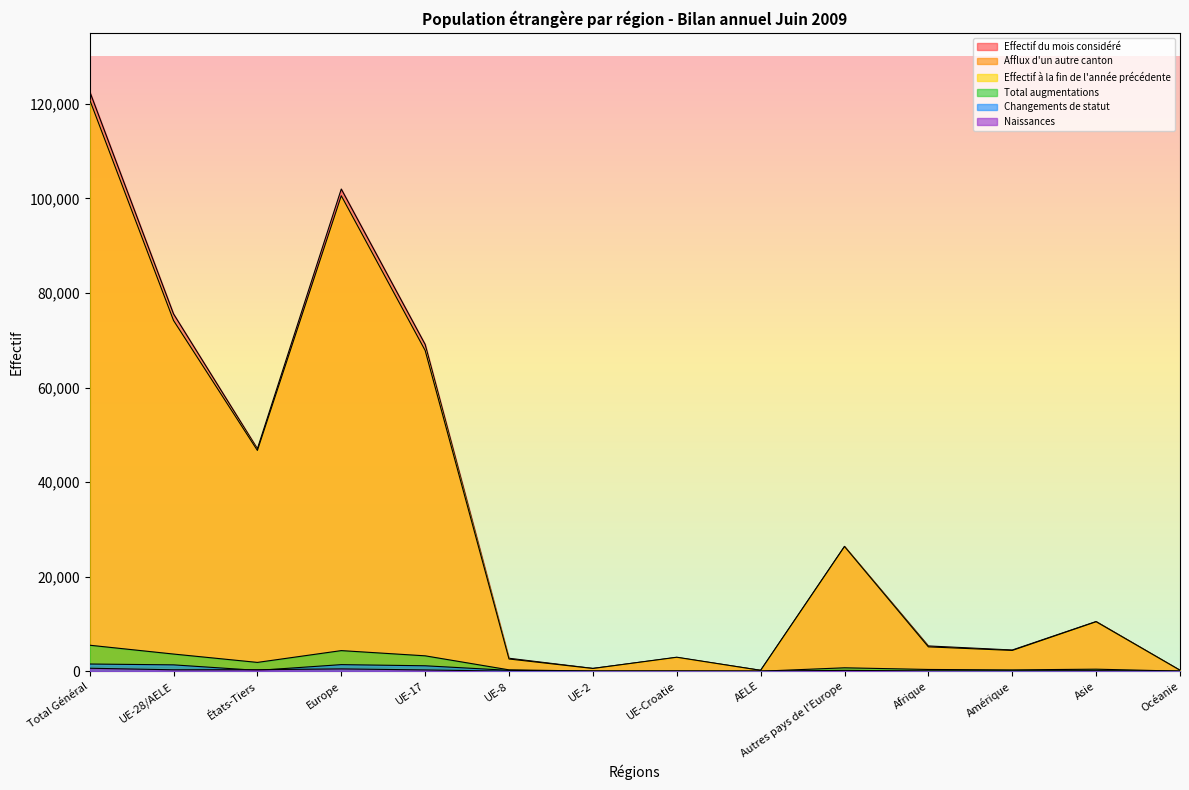

Which category has the highest value in the Total augmentations series?

Total Général